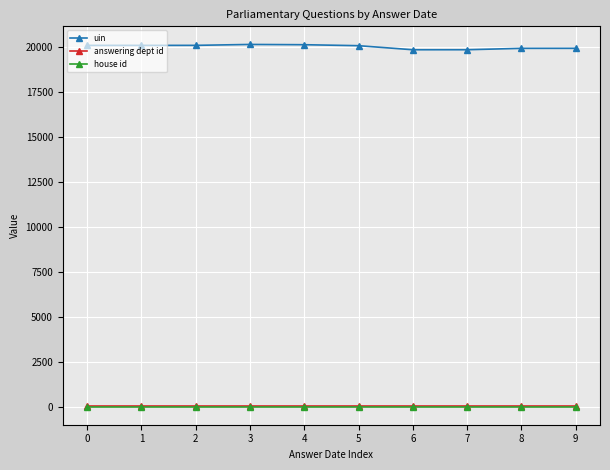

At how many categories does at least one series exceed 763?

10